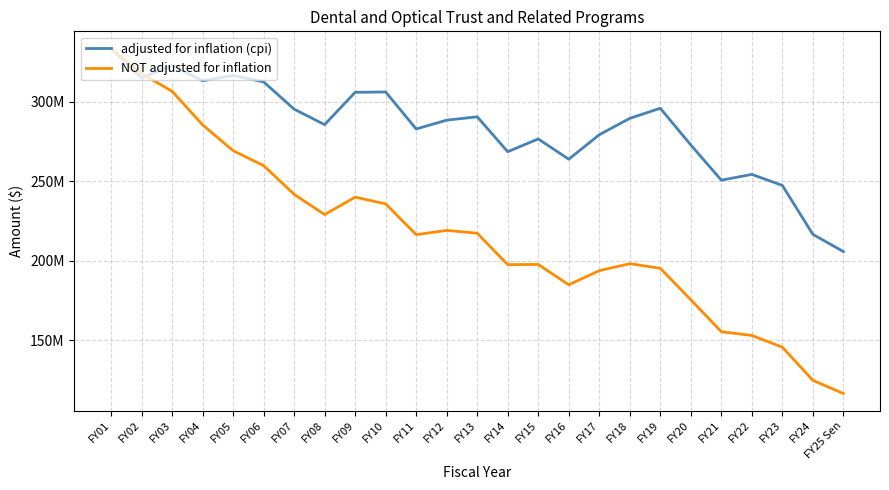

What position from the left is FY02?

2